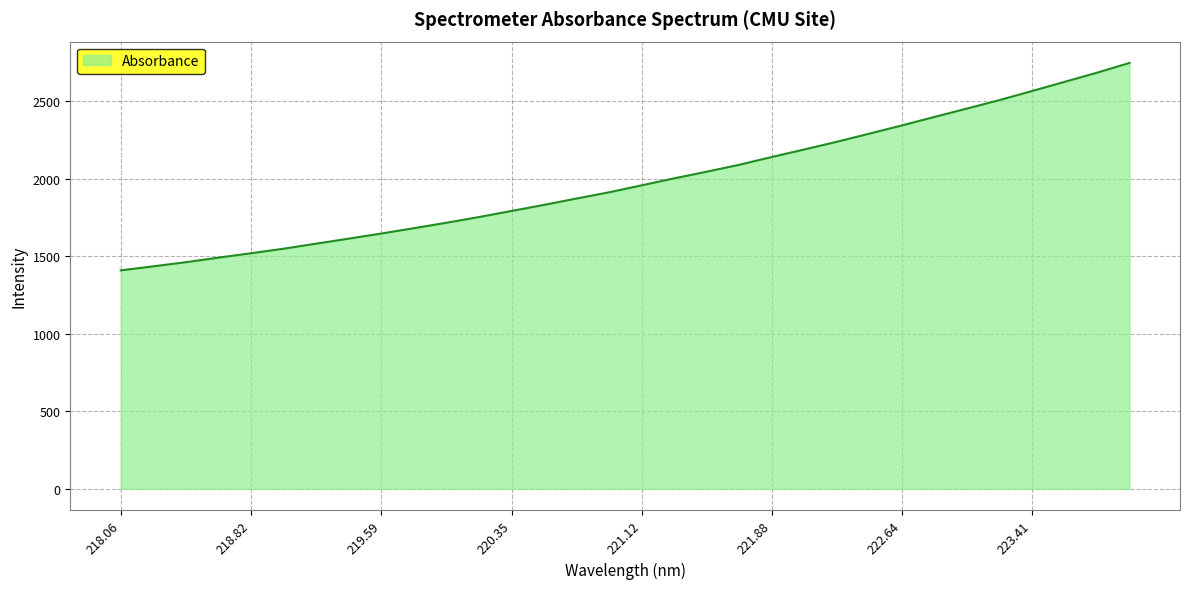

True or false: the data has more than 1 interior local peaks.

False